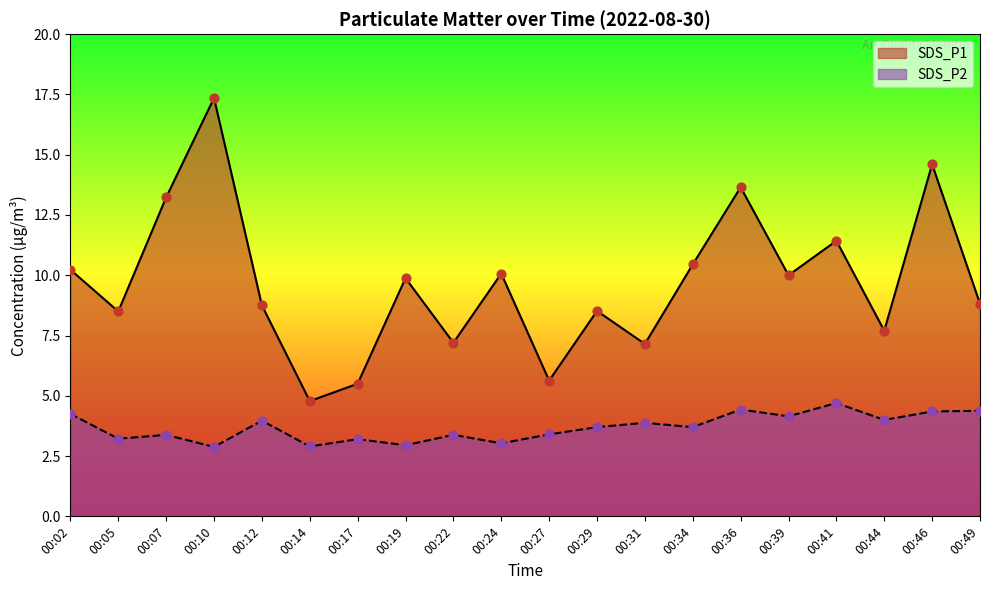

Which series has the widest spread of Y values?

SDS_P1